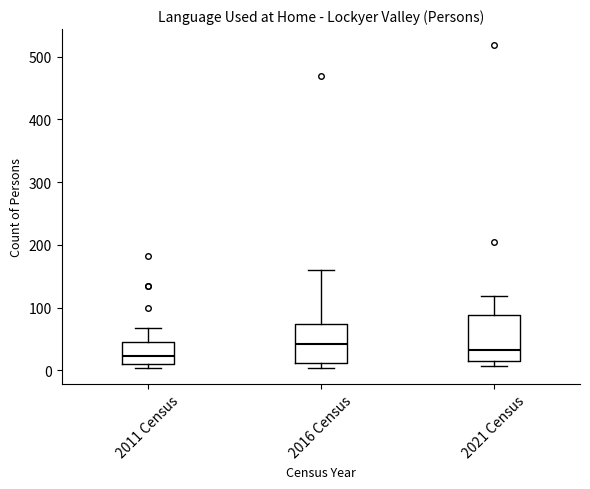

Where is the lower edge of the box for 2011 Census on the y-axis? The values are not printed on the chart, so give them approximately, as read against the axis.

10